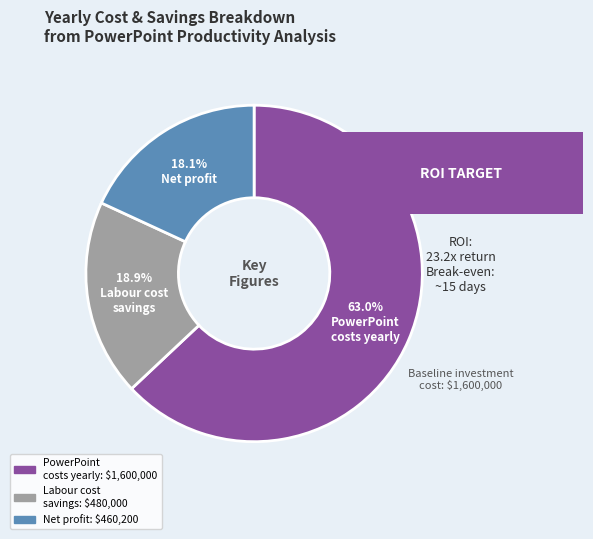

Is there a majority slice in this chart?

Yes